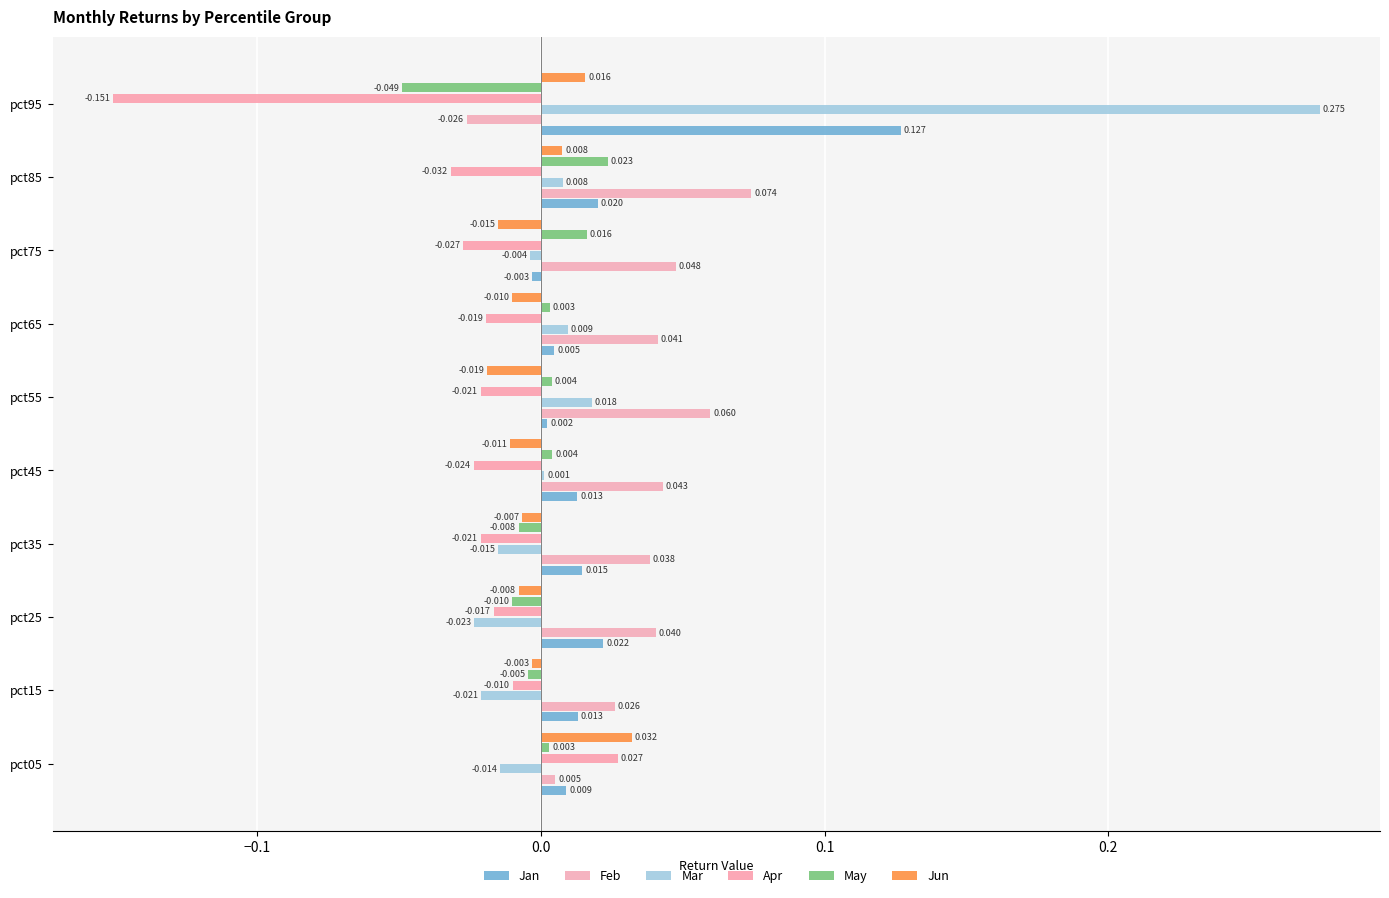

How many values in the Jan series exceed 0?

9